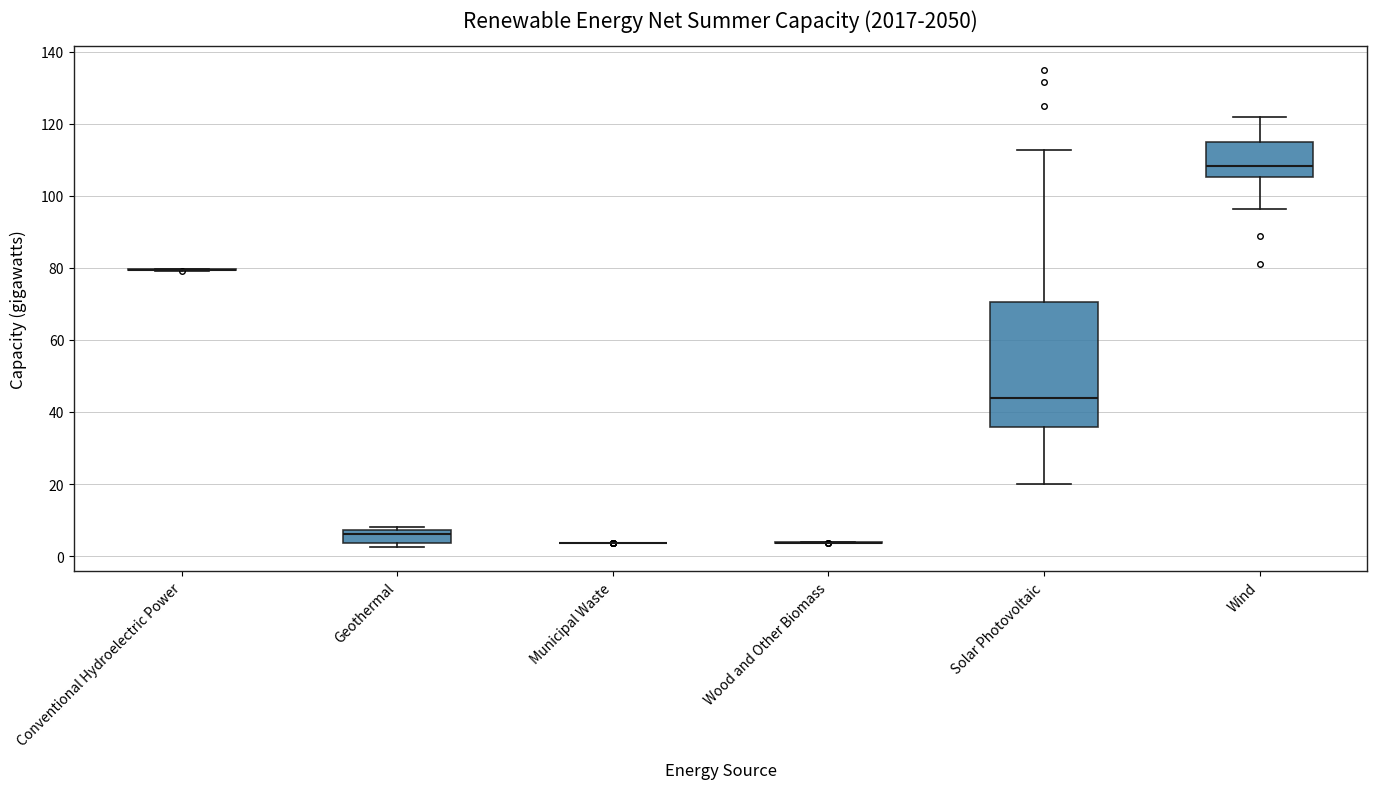

Reading left to right, transcribe this box plot: for each box, give where its median line is, the range the box spans, and where its two whiskers end, as read against the y-axis. The values are not printed on the chart, so give them approximately, as read against the axis.

Conventional Hydroelectric Power: box collapsed to a line at 80, whiskers 80 to 80
Geothermal: median 6, box 4 to 8, whiskers 2 to 8 (just above the box's upper edge)
Municipal Waste: box collapsed to a line at 4, whiskers 4 to 4
Wood and Other Biomass: box collapsed to a line at 4, whiskers 4 to 4
Solar Photovoltaic: median 44, box 36 to 70, whiskers 20 to 112
Wind: median 108, box 106 to 114, whiskers 96 to 122